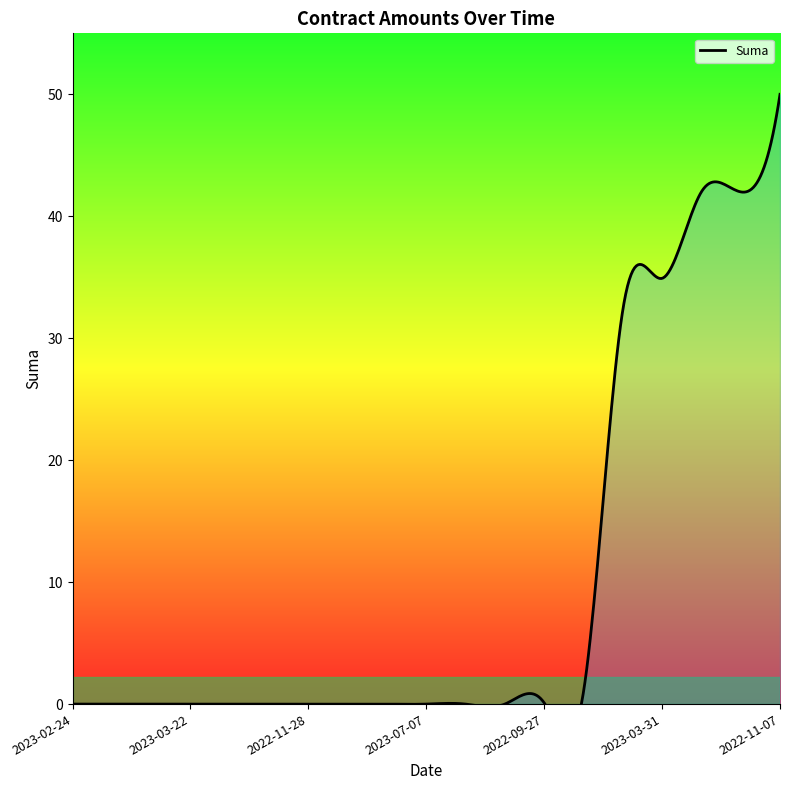

Is it true that the value at 2023-04-05 is 20.4?

False